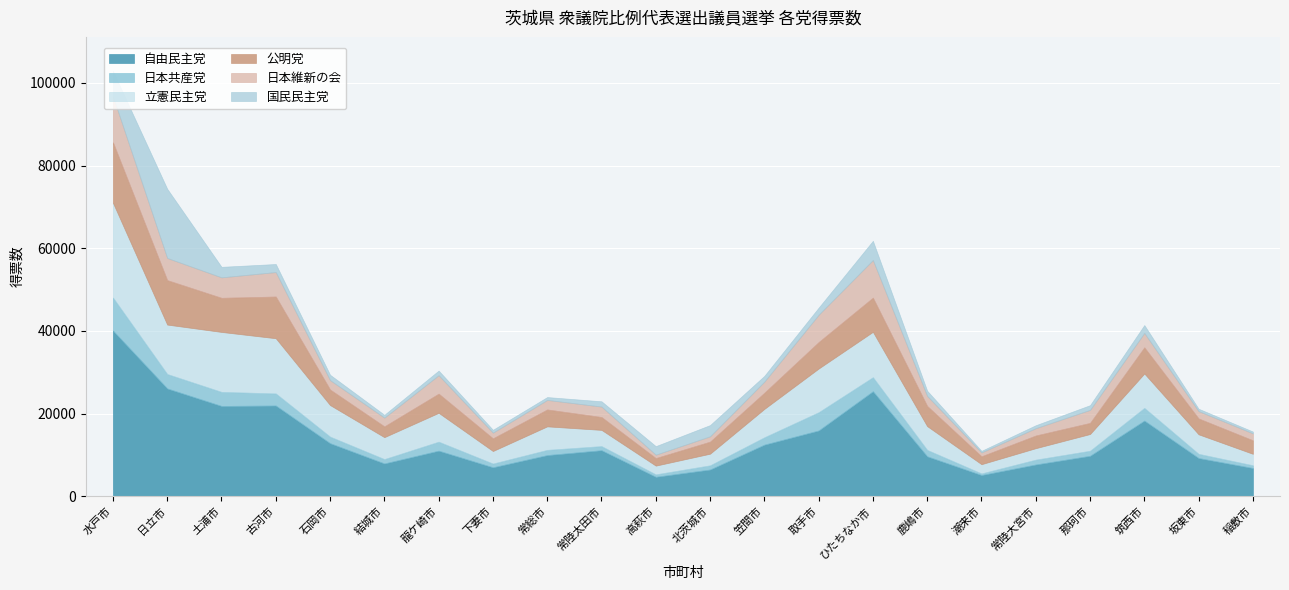

What is the difference between the highest and lowest values at 龍ケ崎市?

9935